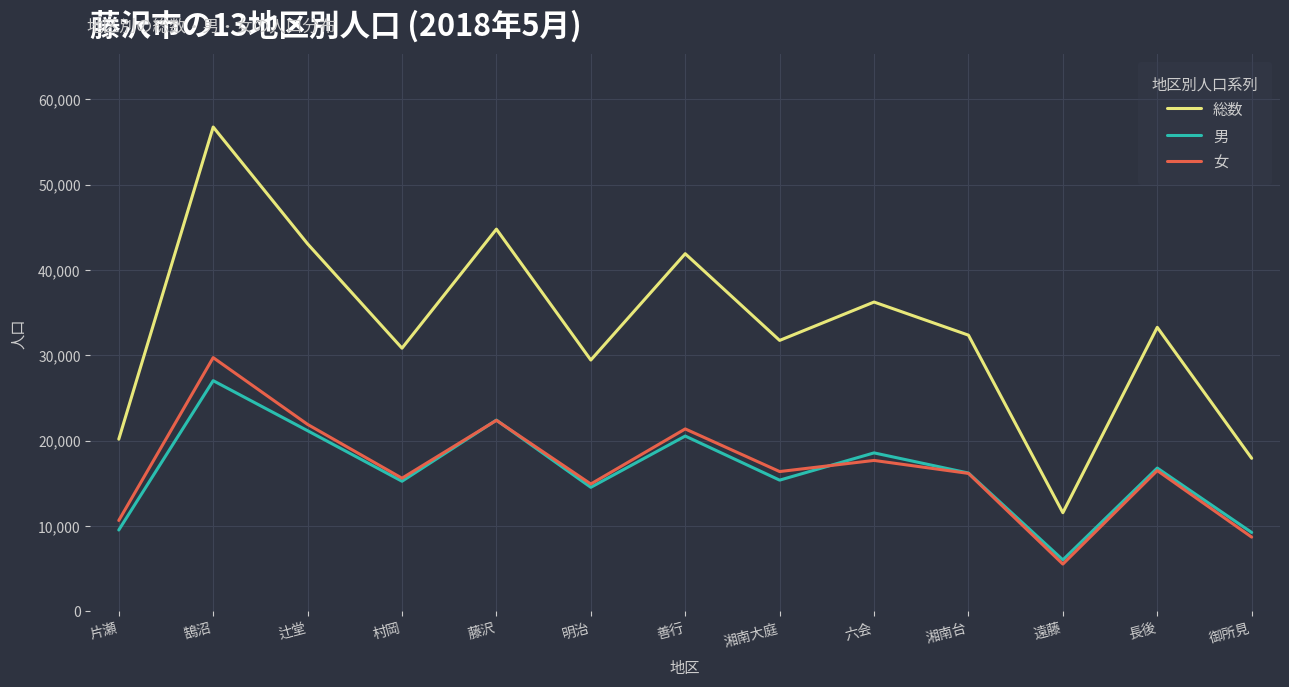

Is the value of 総数 at 鵠沼 greater than the value of 男 at 片瀬?

Yes